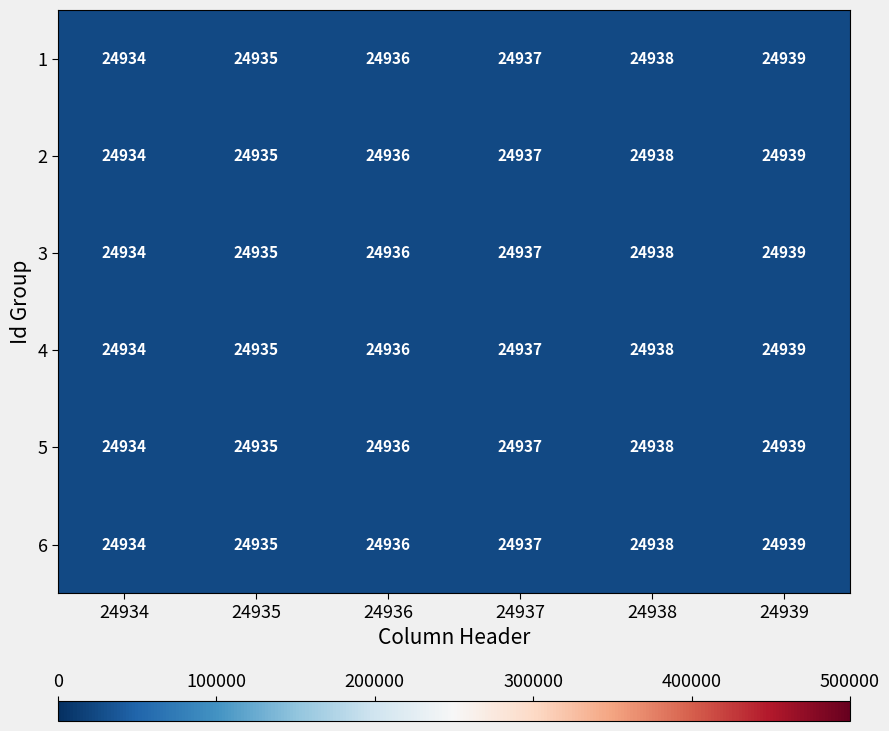

How many 5 values are between 24935 and 24938?

4